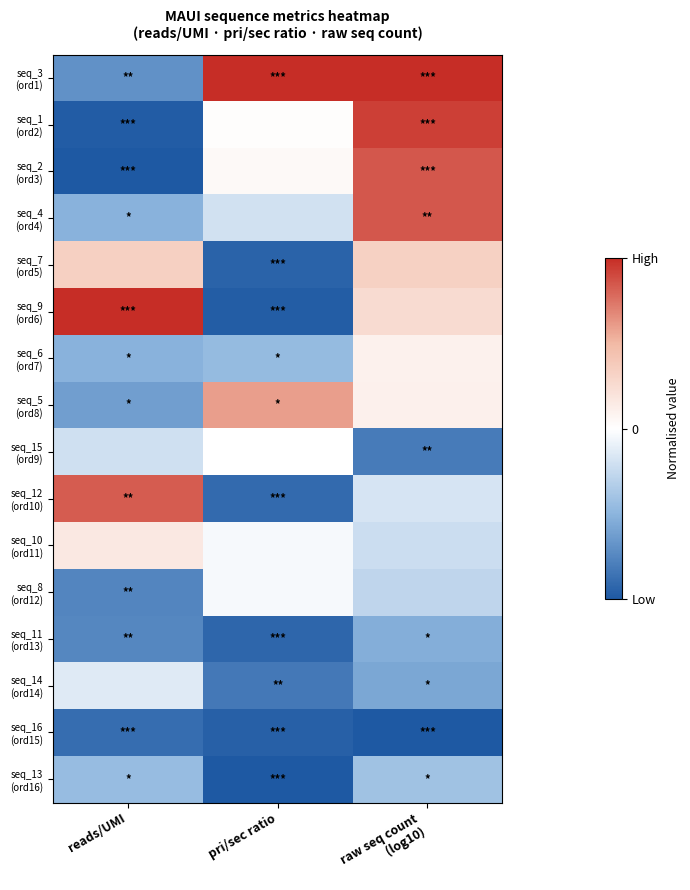

True or false: seq_6 (ord7) has a value of -0.5 at reads/UMI.

True